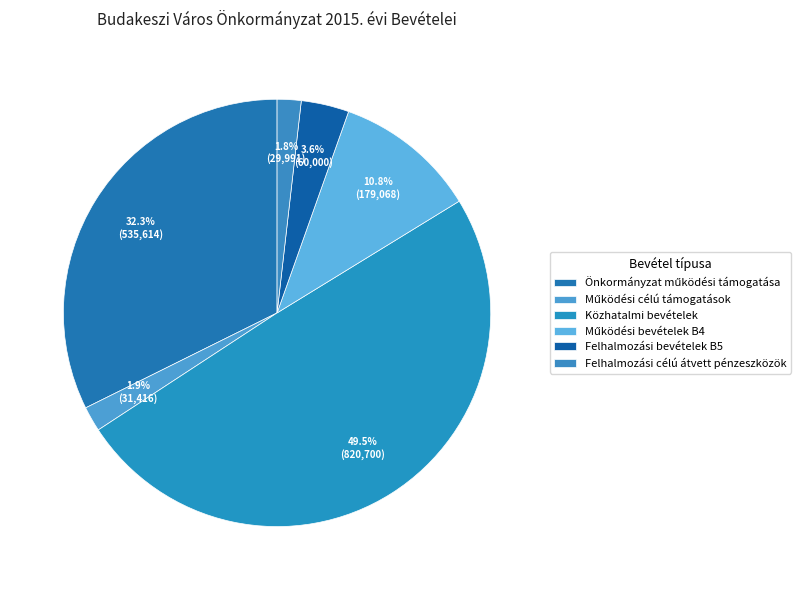

Which category has the biggest portion of the pie?

Közhatalmi bevételek